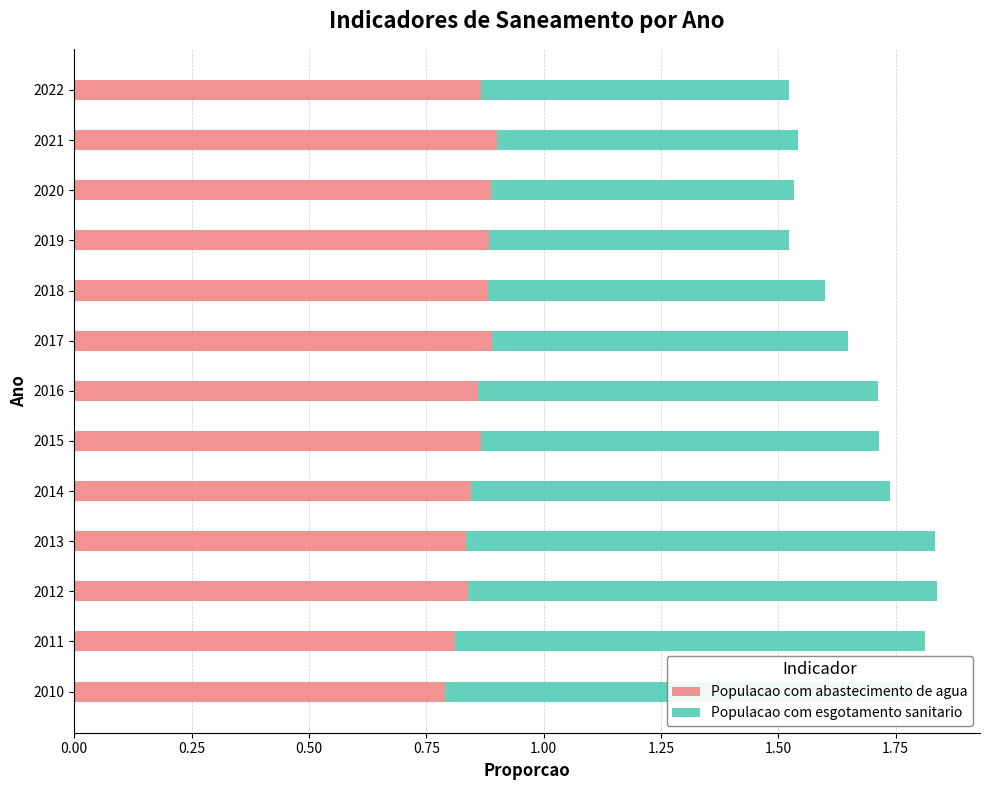

The Populacao com esgotamento sanitario series shows 1.5 at 2014. True or false?

False